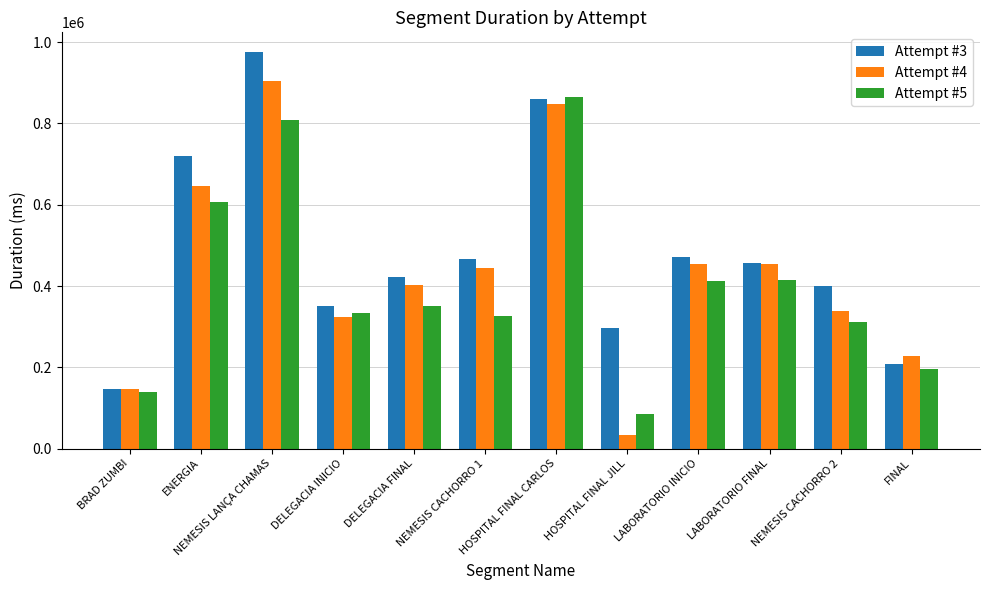

What is the approximate value of Attempt #5 at NEMESIS CACHORRO 1, to the nearest 10?

326330